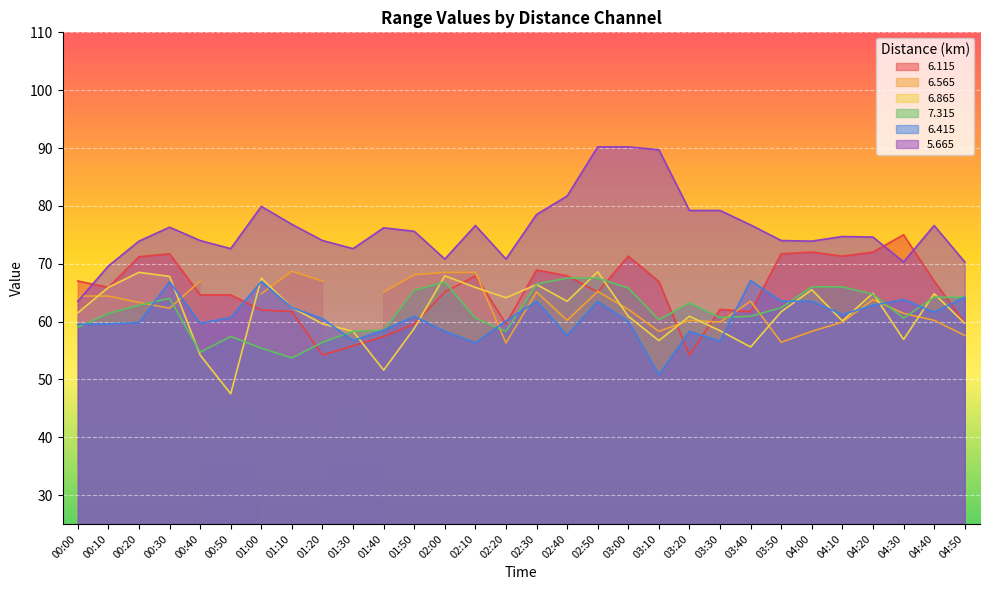

What is the lowest value of the 6.415 series?

50.8